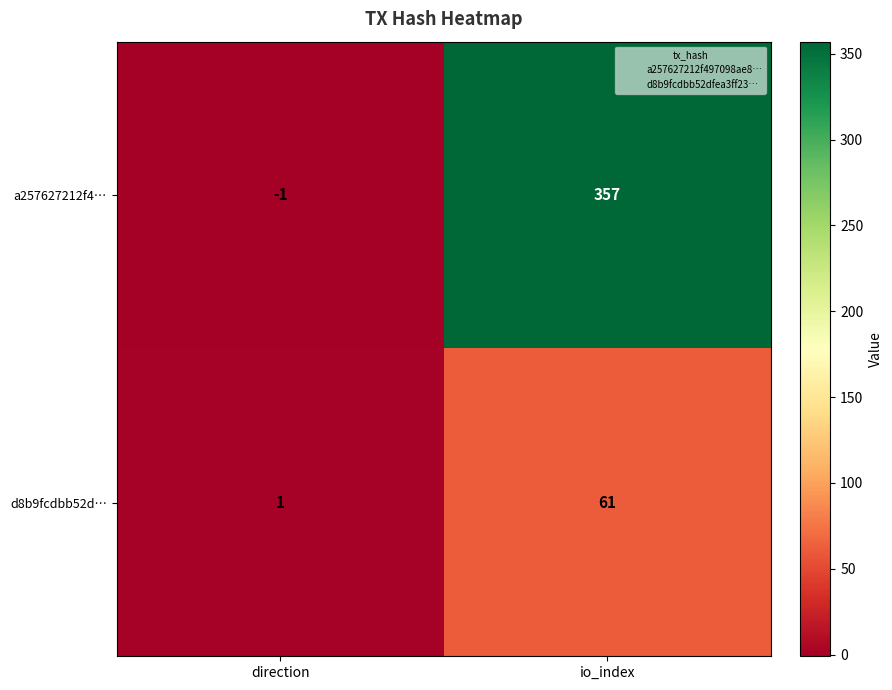

At which label does a257627212f4… reach its minimum?

direction